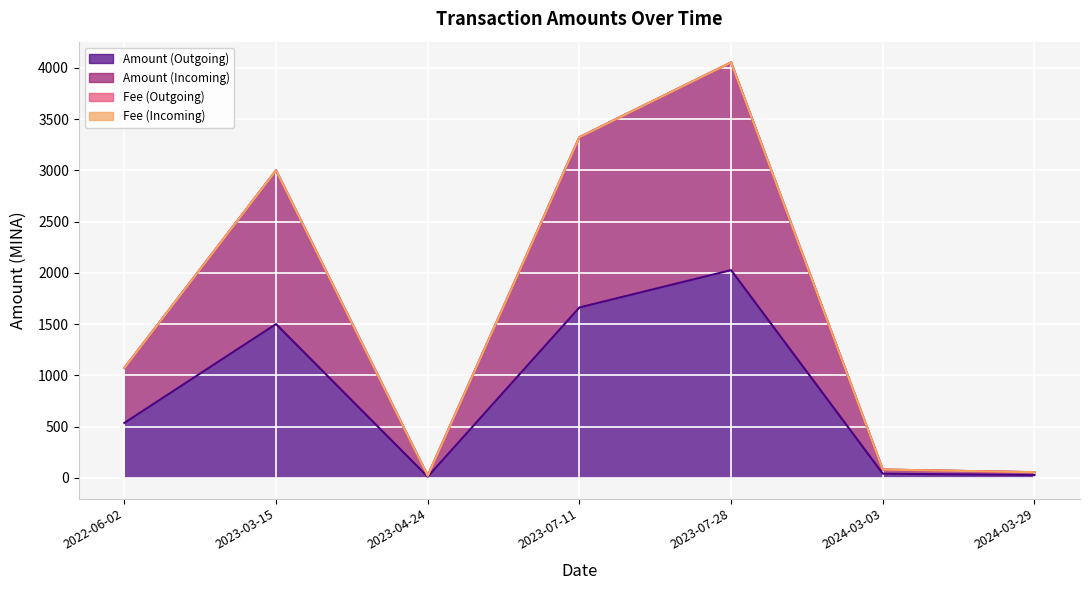

In Amount (Incoming), how many points are lower than both neighbors (excluding endpoints)?

1